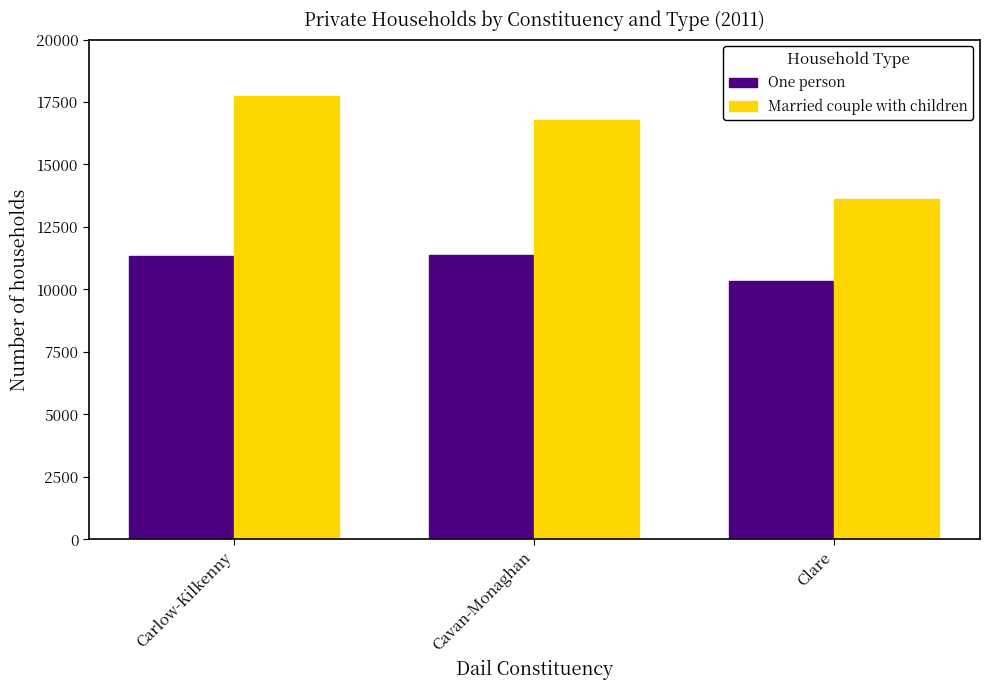

At which label is One person closest to 10867?

Carlow-Kilkenny